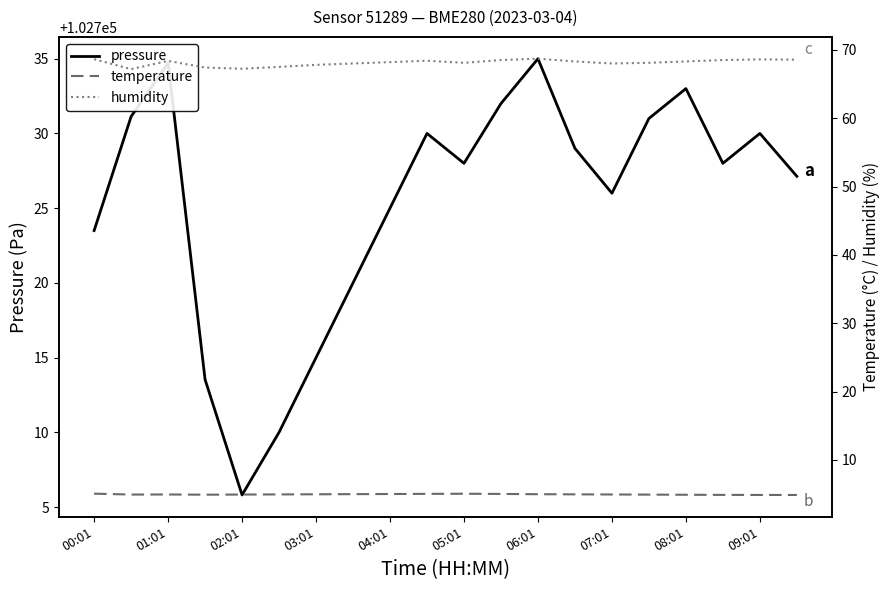

What is the lowest value of the pressure series?

102705.8